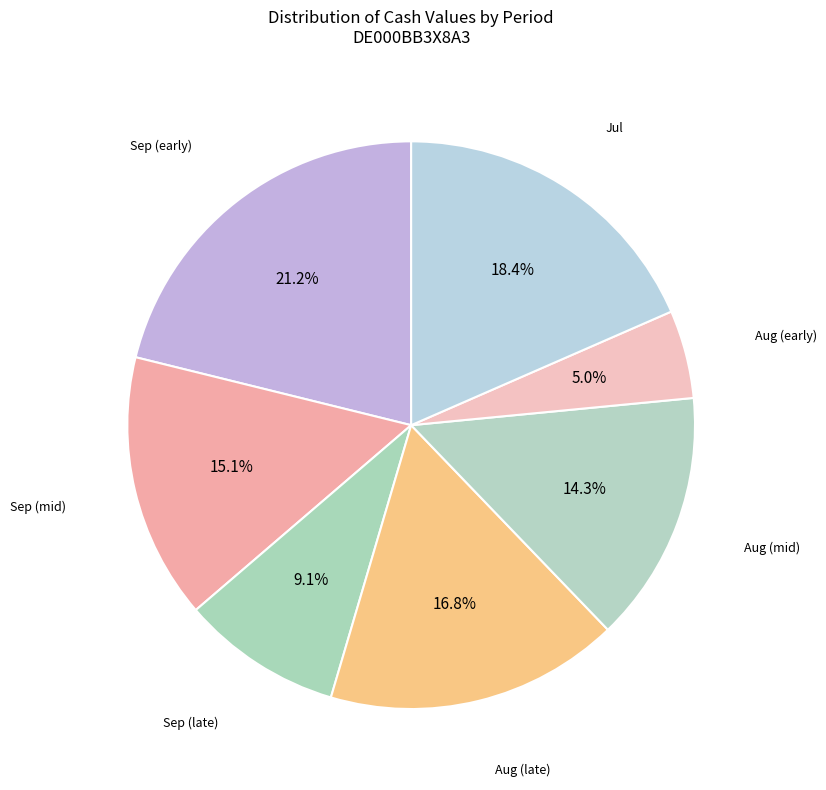

How many slices are in this pie chart?

7